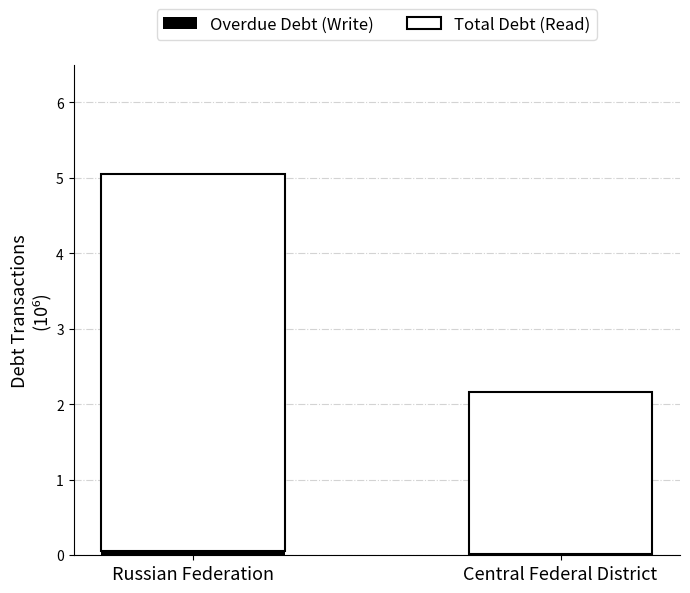

What is the lowest value of the Overdue Debt (Write) series?

11365